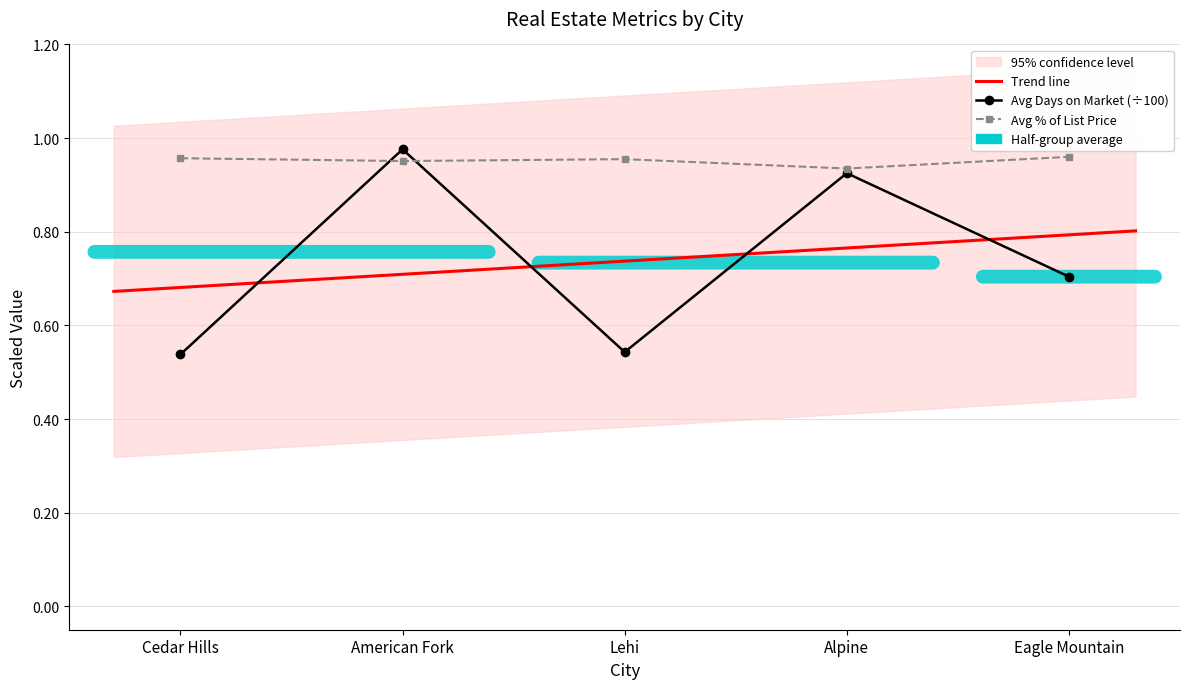

List the series in order of their overall mean, highest first.

Avg Pct of List Price, Avg Days on Market